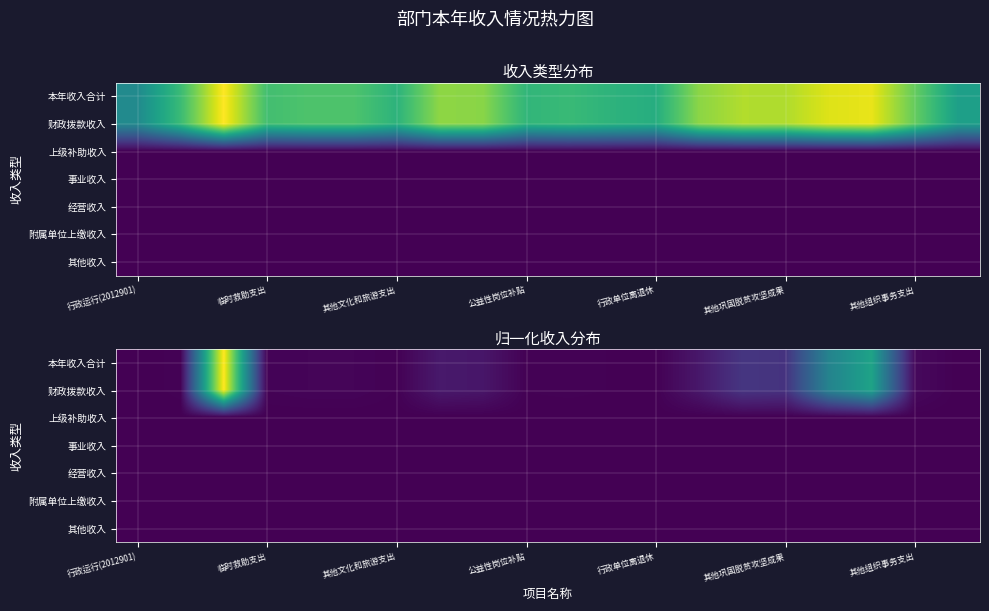

Is the value of 上级补助收入 at 行政单位离退休 greater than the value of 其他收入 at 行政单位离退休?

No